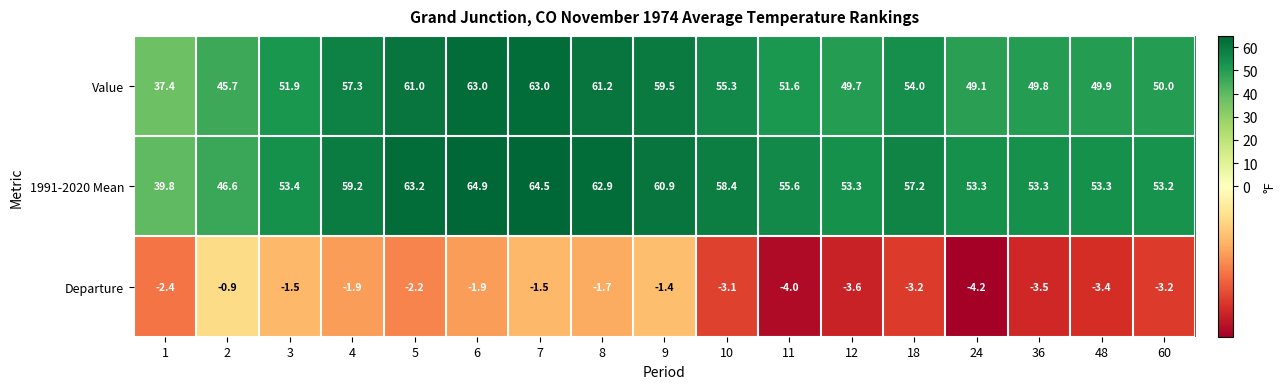

At which category does the chart reach its peak across all series?

6